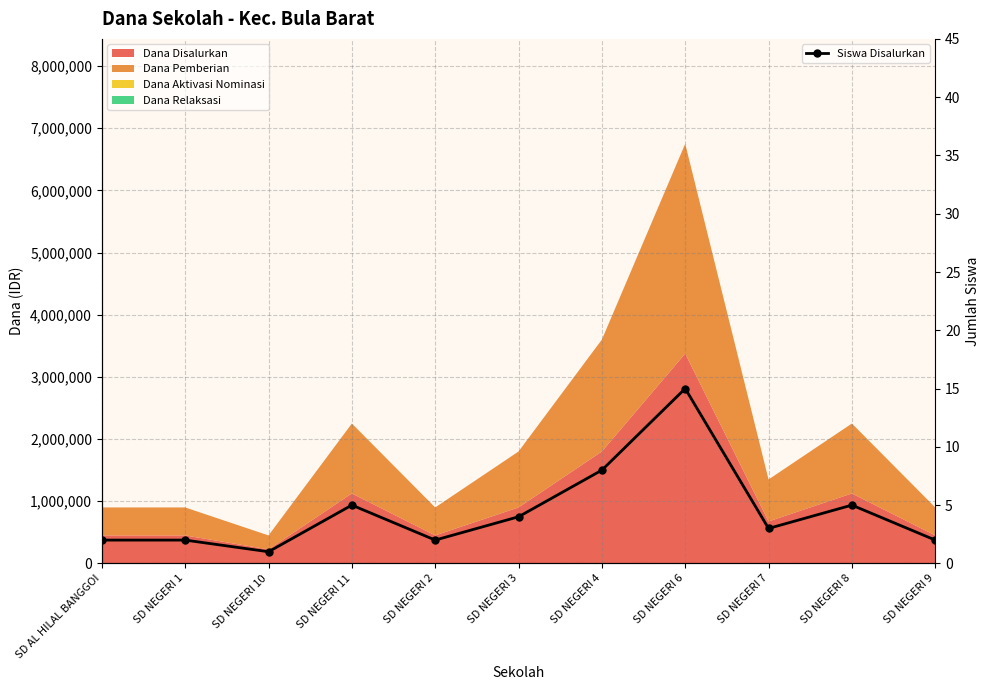

What is the value of the 3rd point from the left?

1